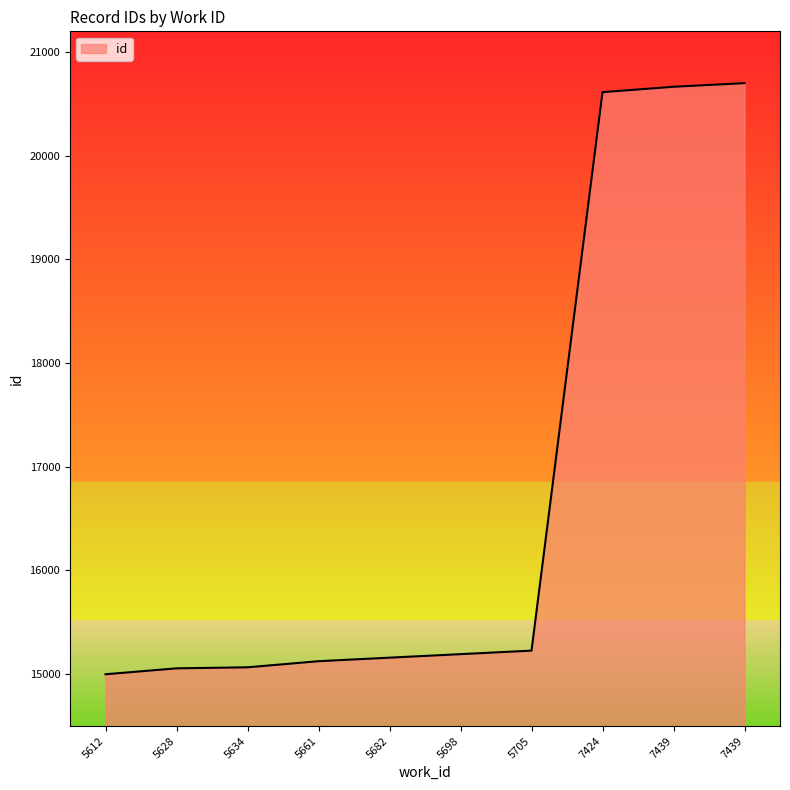

What is the sum of the values at 7439 and 5682?

35823